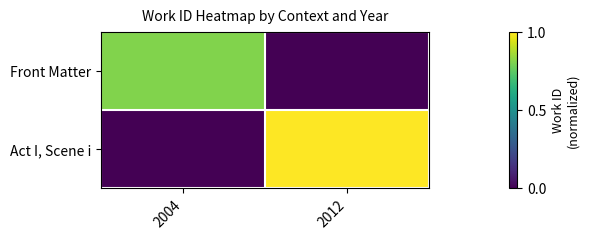

Which series has the largest total across all categories?

Act I, Scene i